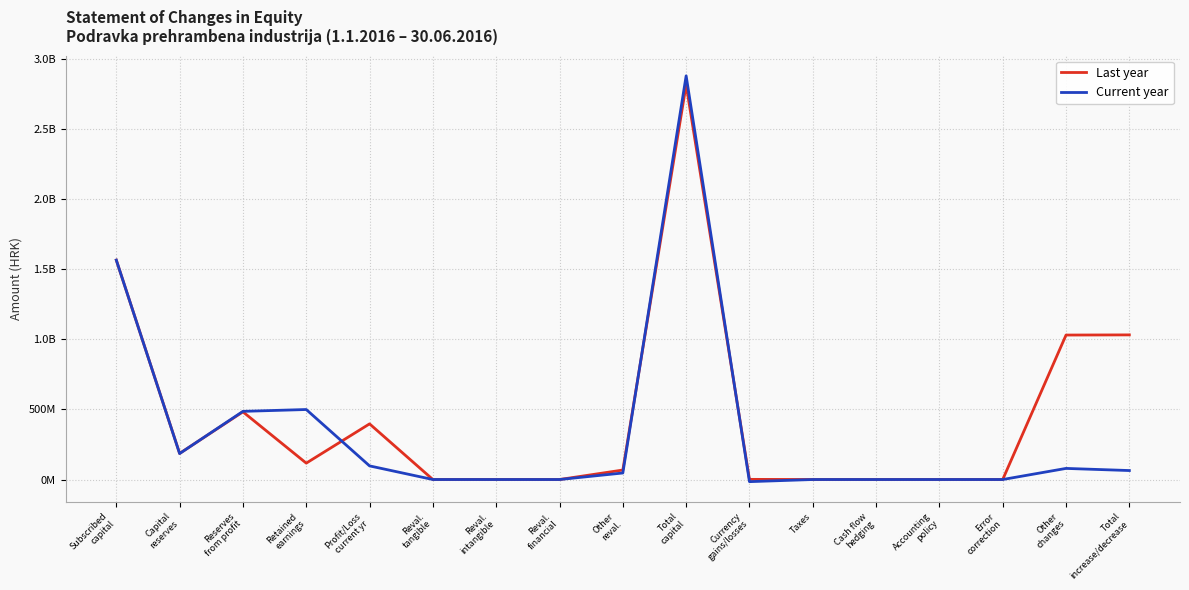

What are all the series names shown in the legend?

Last year, Current year